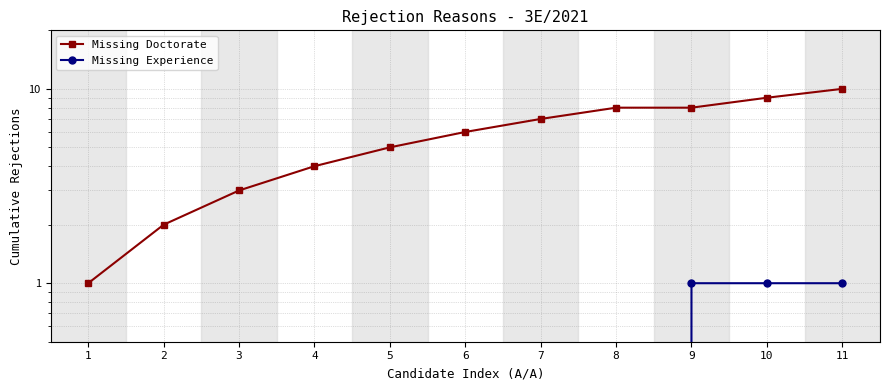

Reading right to left, extract all data points from this chart.

Missing Doctorate: 11=10	10=9	9=8	8=8	7=7	6=6	5=5	4=4	3=3	2=2	1=1
Missing Experience: 11=1	10=1	9=1	8=0	7=0	6=0	5=0	4=0	3=0	2=0	1=0